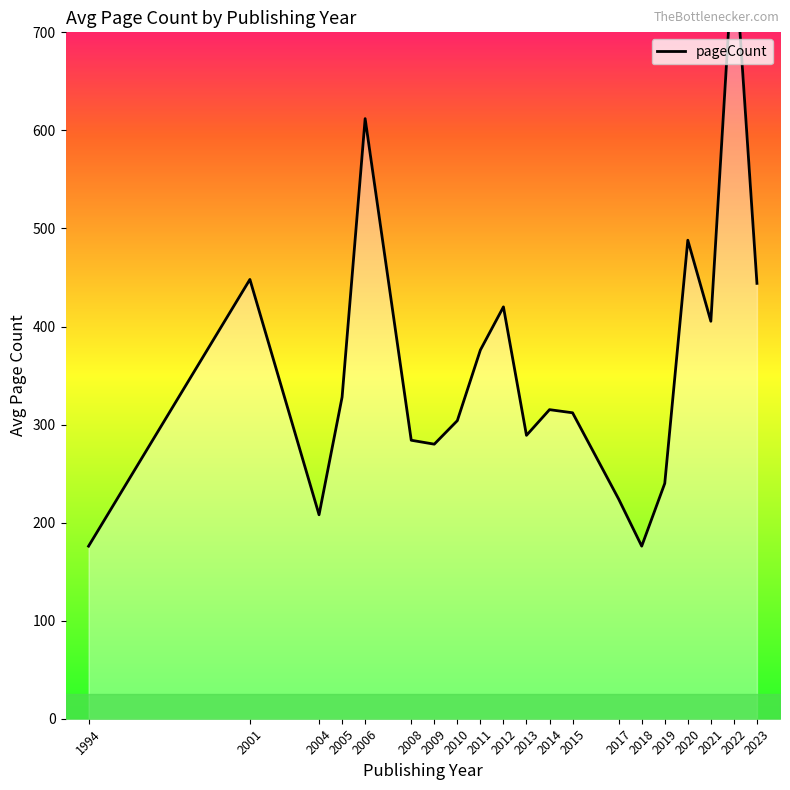

Reading right to left, what are all the values shown in this chart?

444.0	792.0	405.3	488.0	240.0	176.0	224.0	312.0	315.2	289.0	420.0	376.0	304.0	280.0	284.0	612.0	328.0	208.0	448.0	176.0